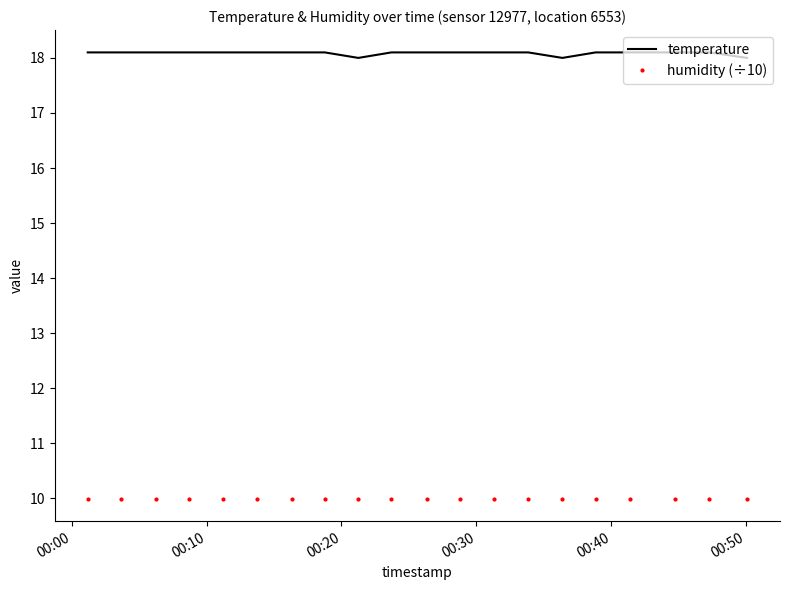

At how many categories does at least one series exceed 11?

20